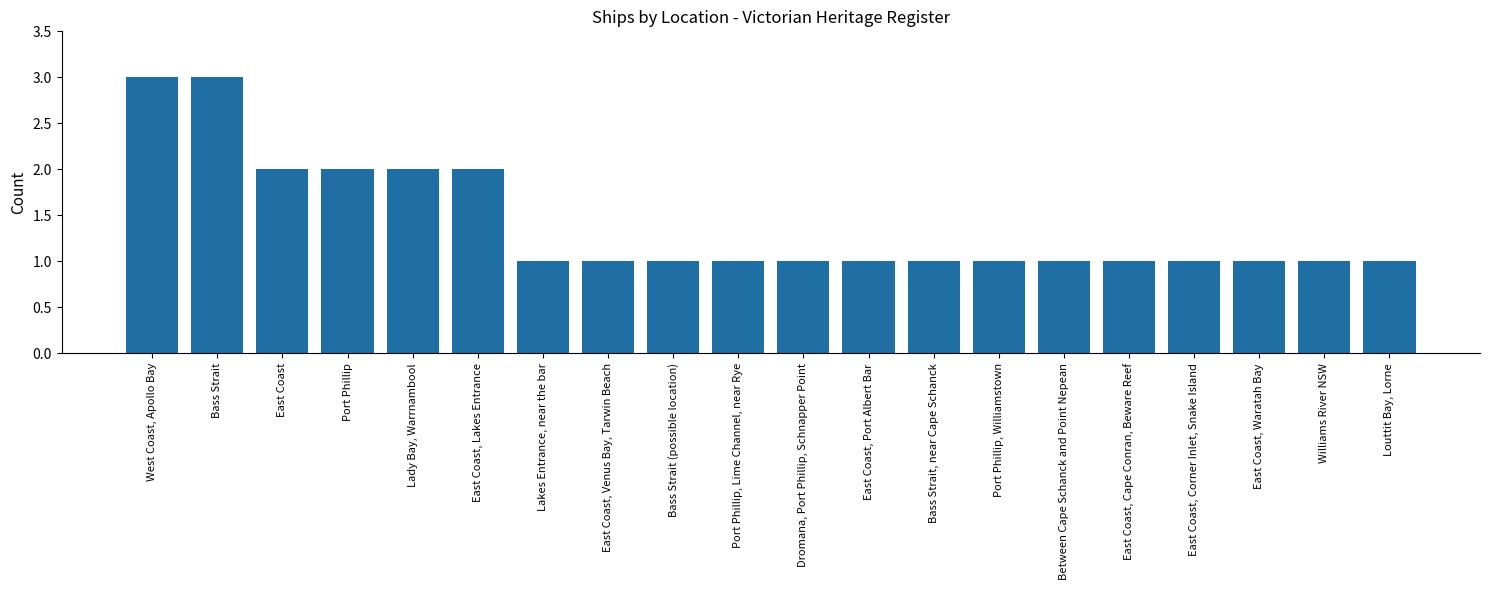

What is the smallest value displayed?

1